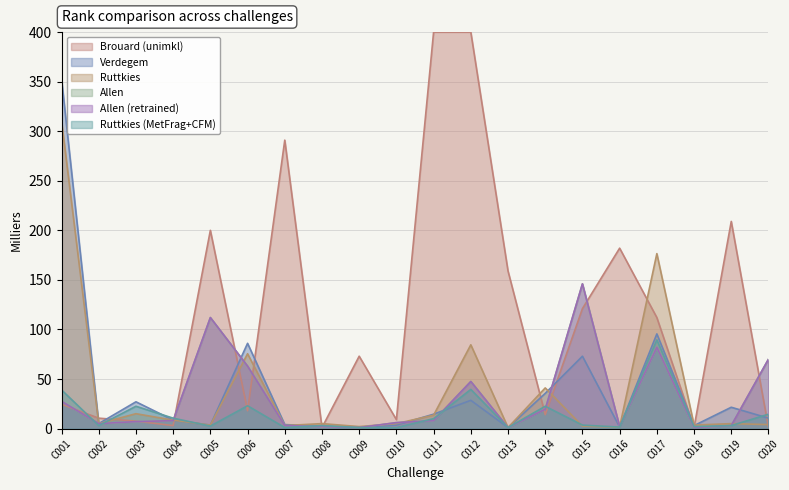

The Verdegem series shows 1.9 at C005. True or false?

False